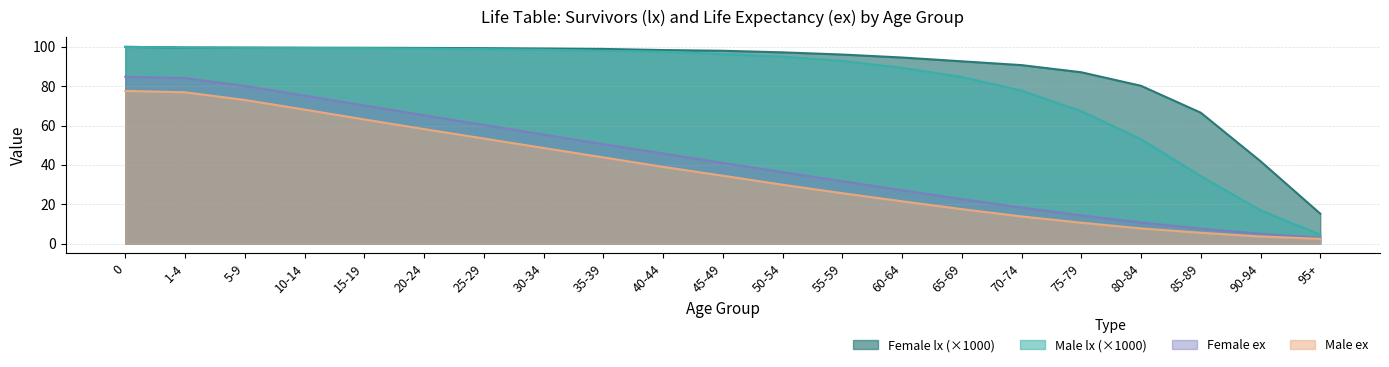

Rank the series by their maximum value, from lowest to highest.

Male ex, Female ex, Male lx, Female lx